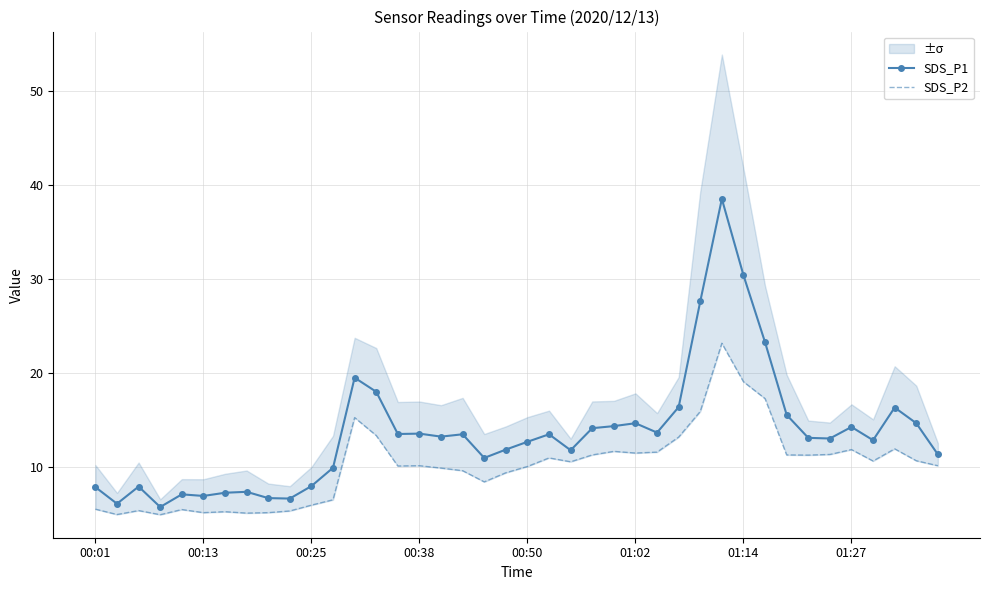

Which has a higher value, 32 or 8?

32